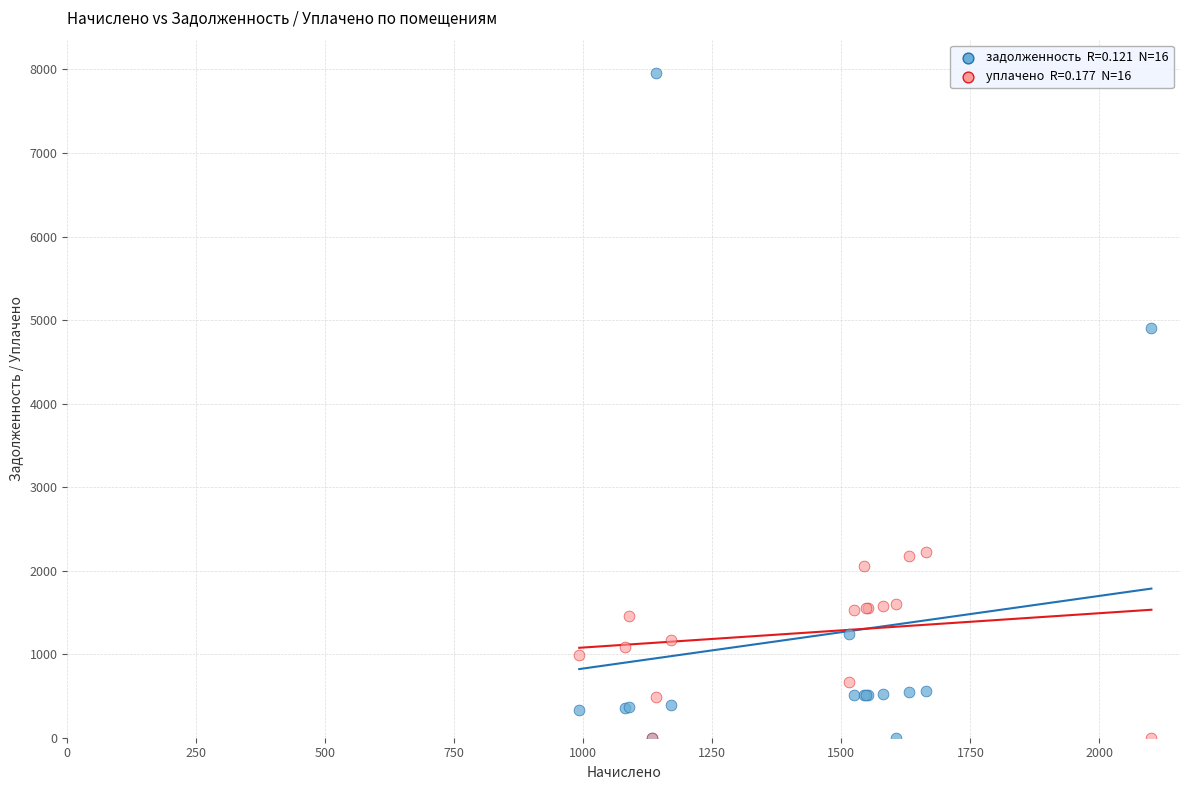

Across all series, what Y value is closest to 3979?

4901.5